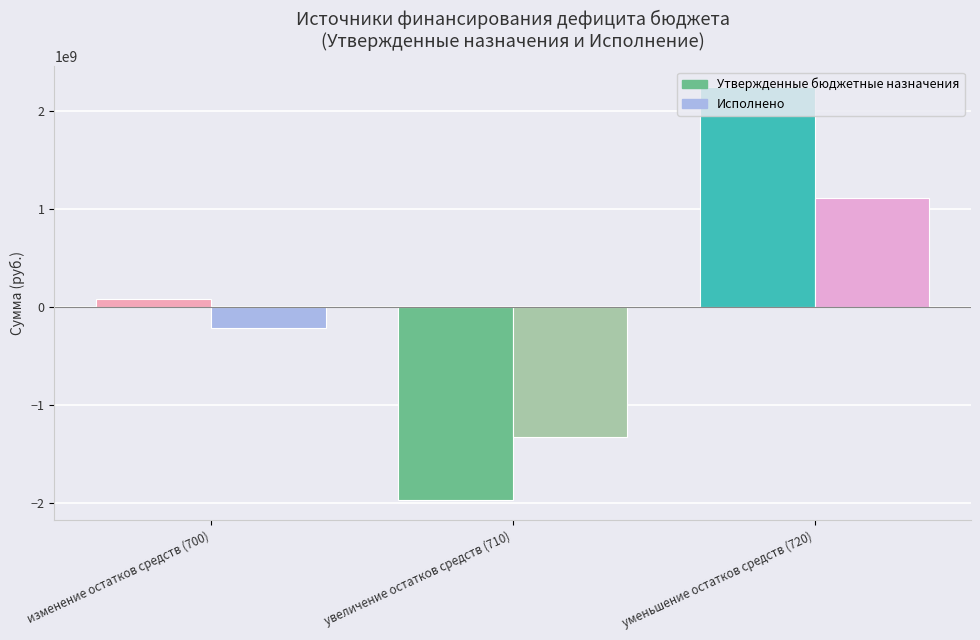

What value does the Исполнено series have at увеличение остатков средств (710)?

-1323620987.2